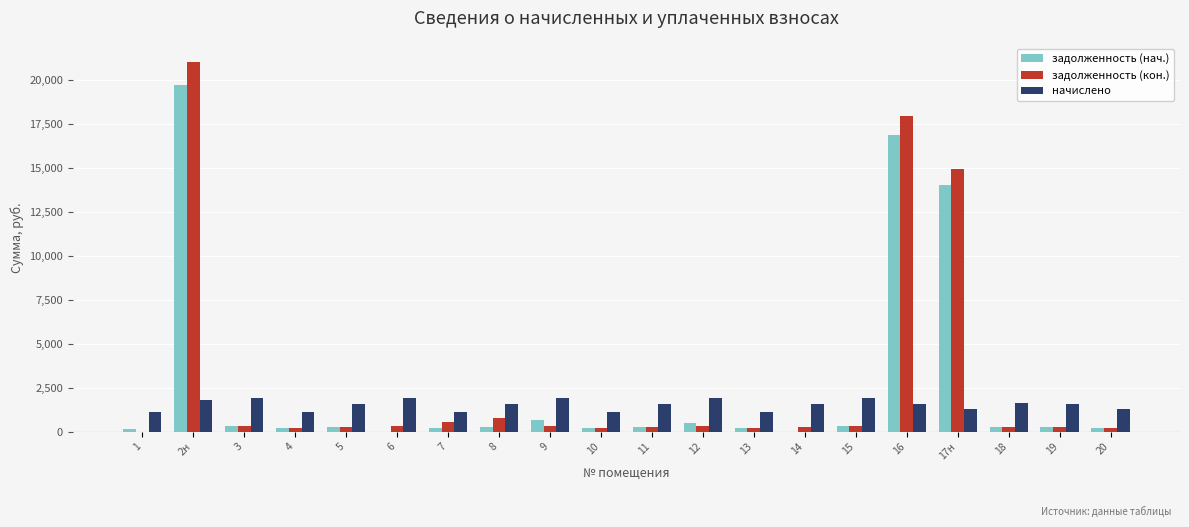

How many groups of bars are there?

20